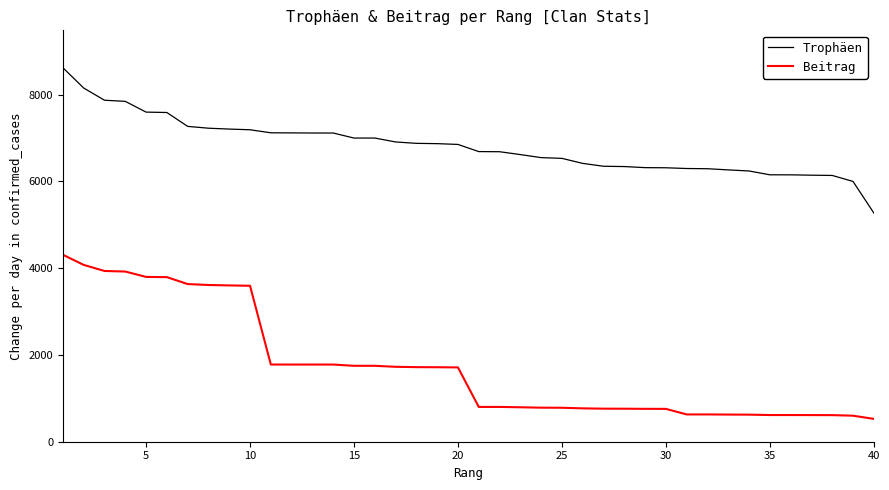

What is the difference between the maximum and minimum values in the Beitrag series?

3783